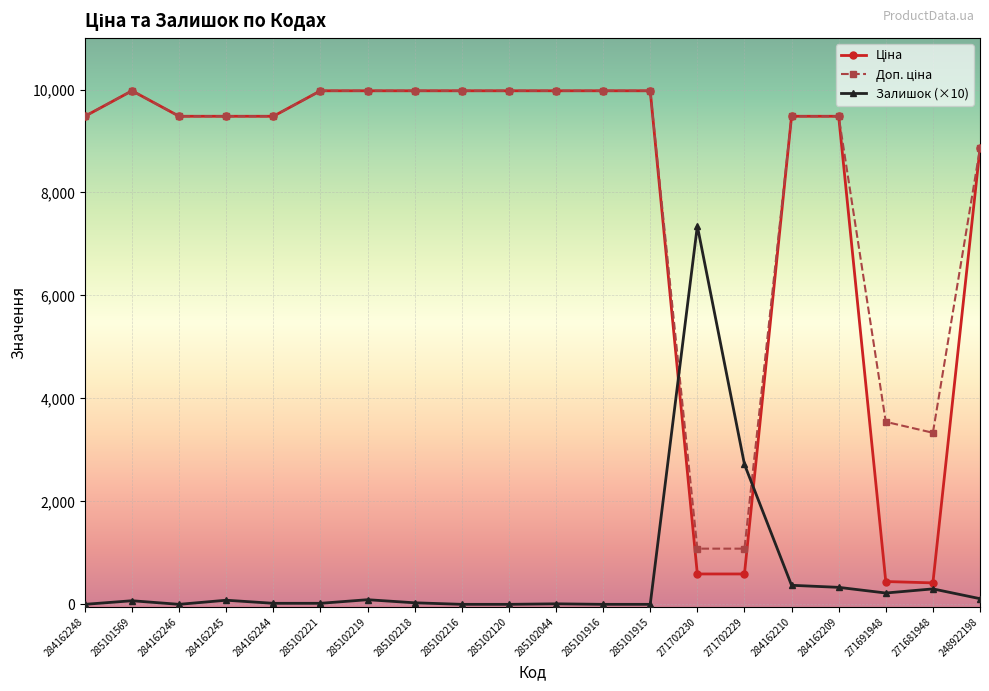

At how many categories does at least one series exceed 8104?

16